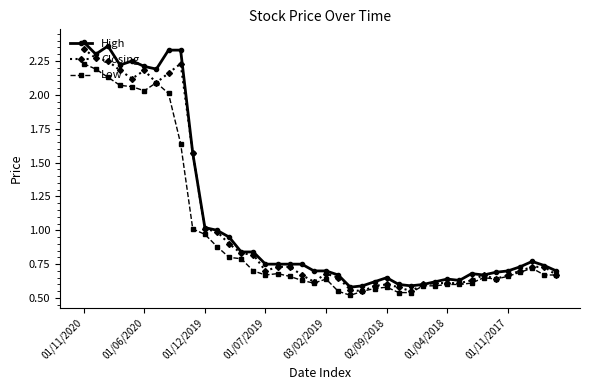

At how many categories does at least one series exceed 0?

40